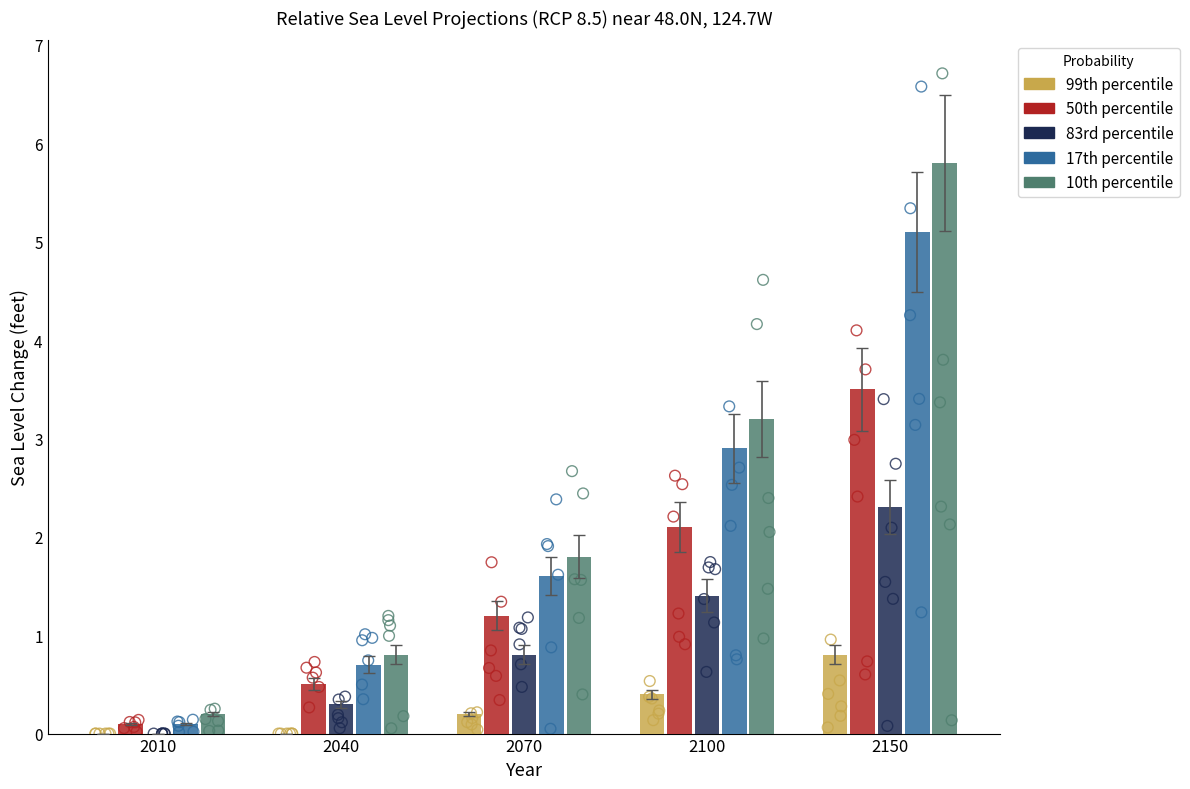

Which series has the widest spread of Y values?

10th percentile